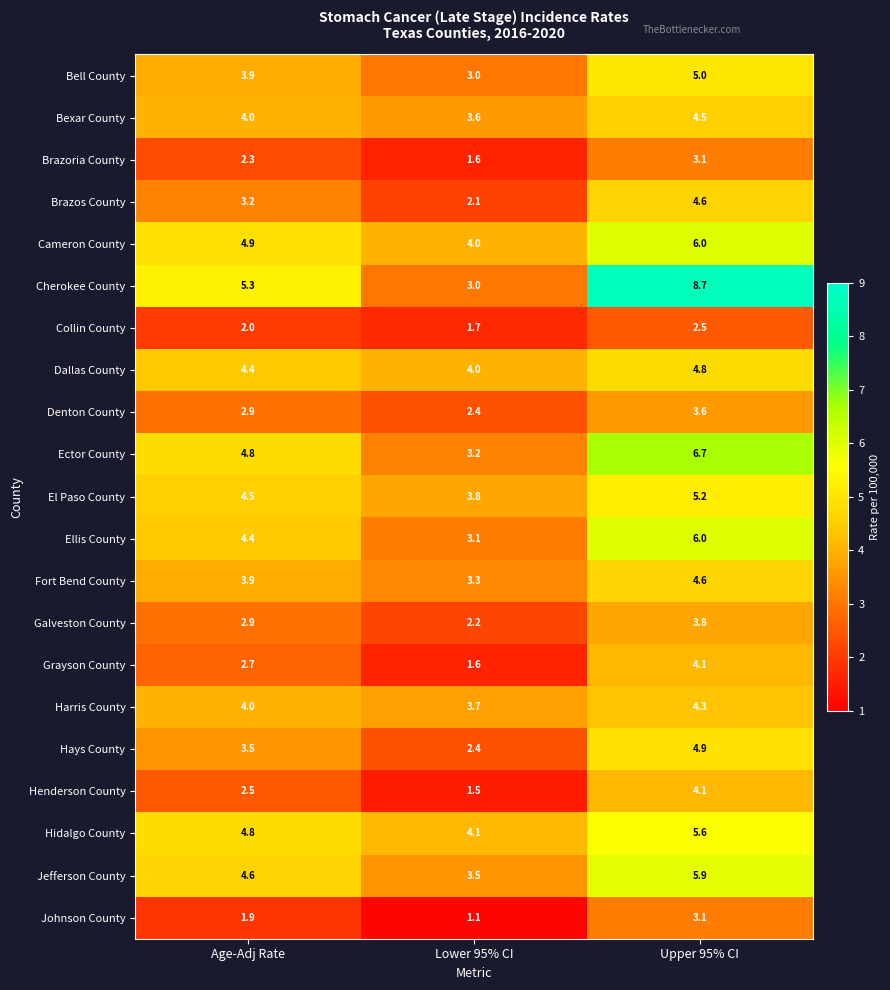

True or false: Dallas County has a value of 4.8 at Upper 95% CI.

True